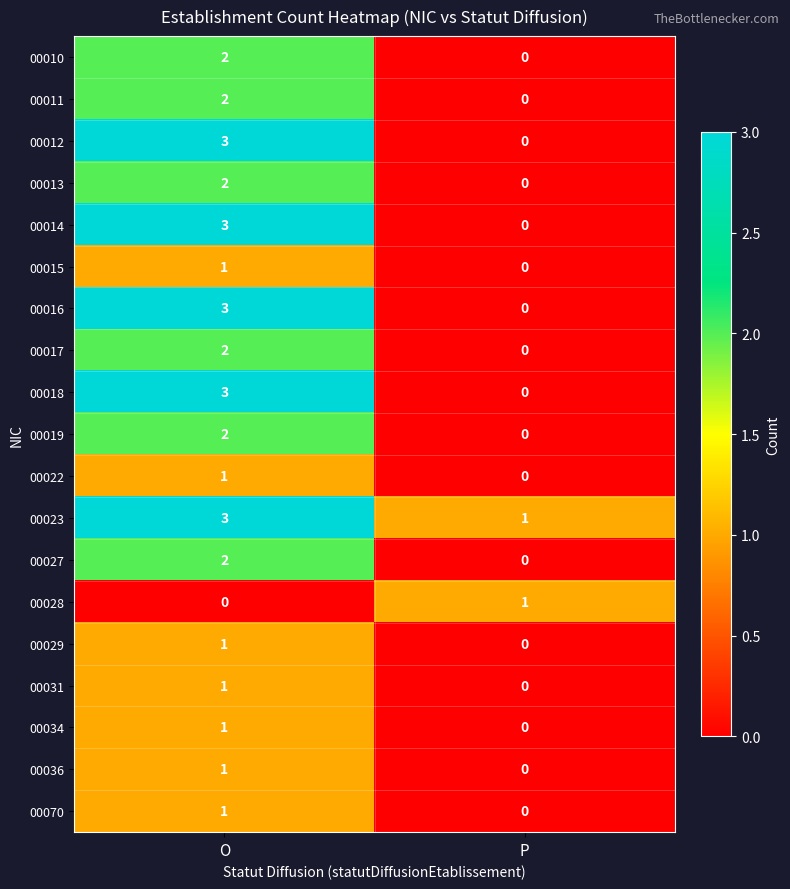

How many distinct data groups are displayed?

19